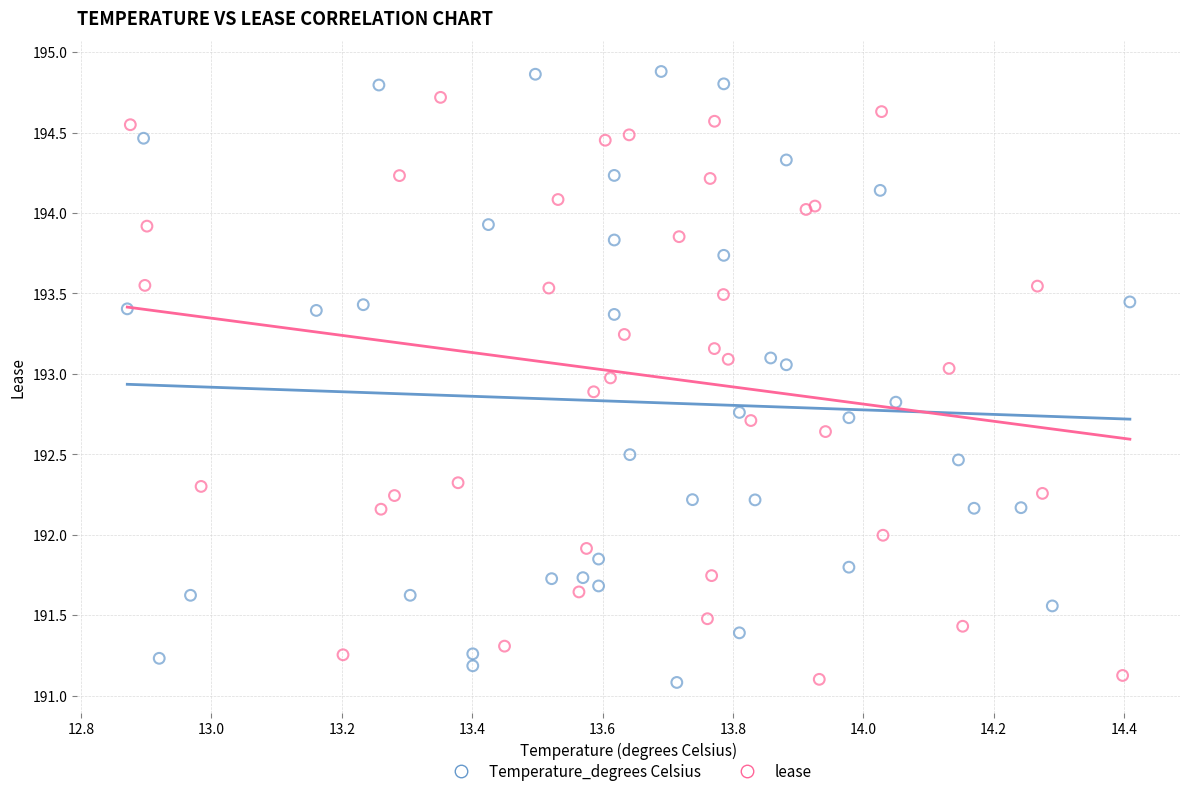

Which series reaches the maximum Y coordinate?

Temperature_degrees Celsius